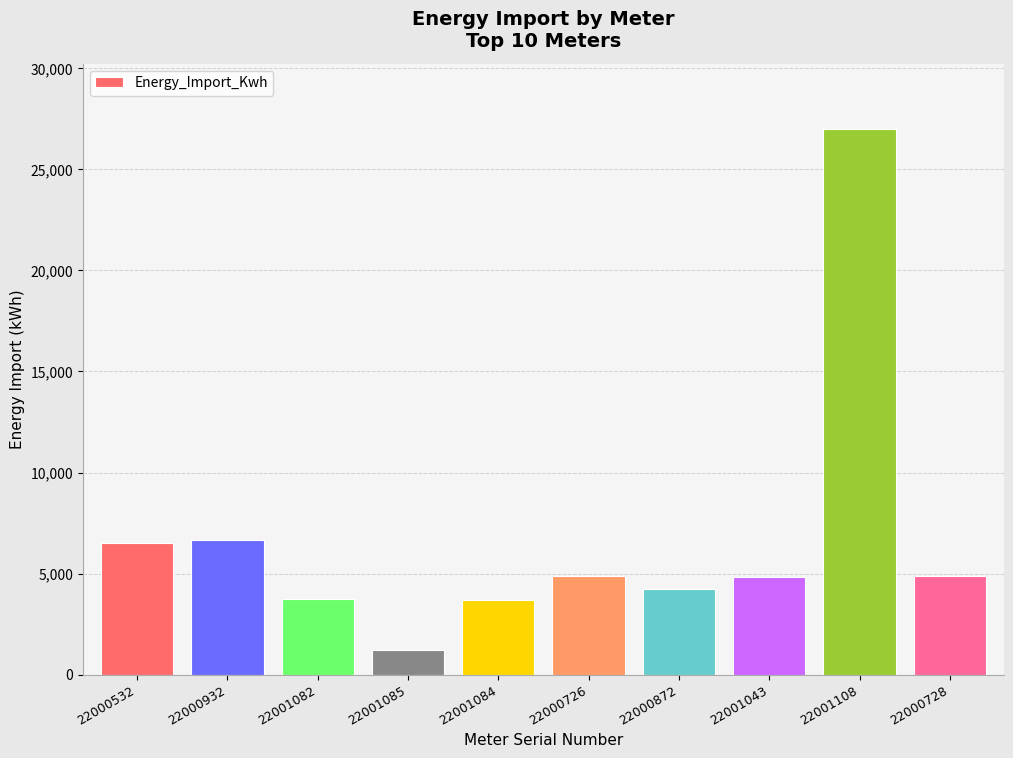

Read the value at 22000872.

4262.2